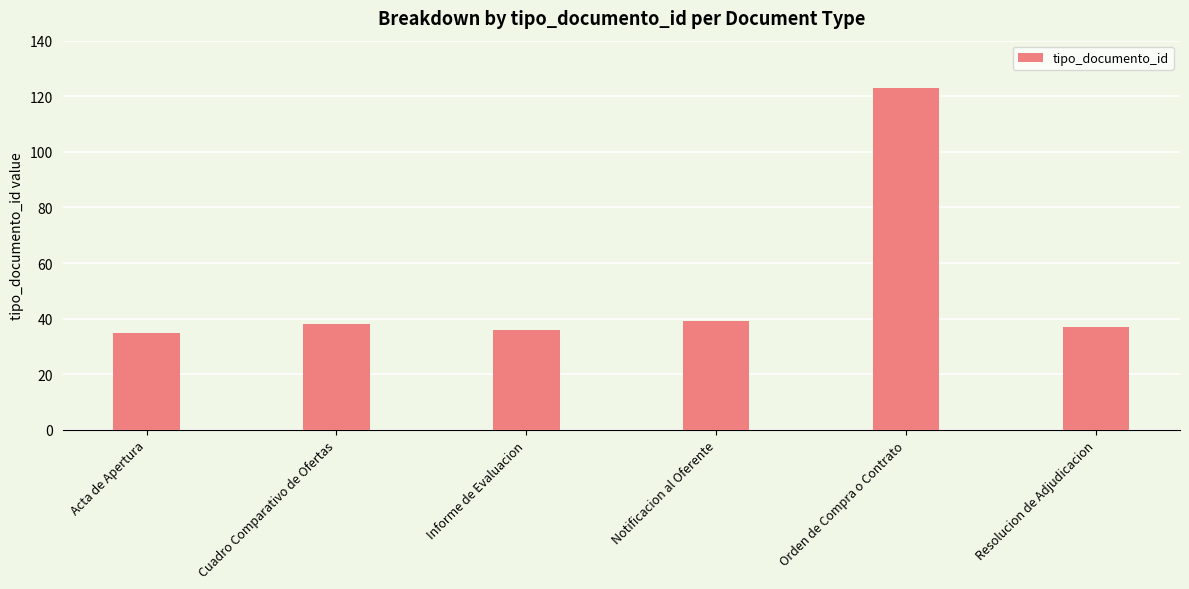

What is the sum of the values at Resolucion de Adjudicacion and Acta de Apertura?

72